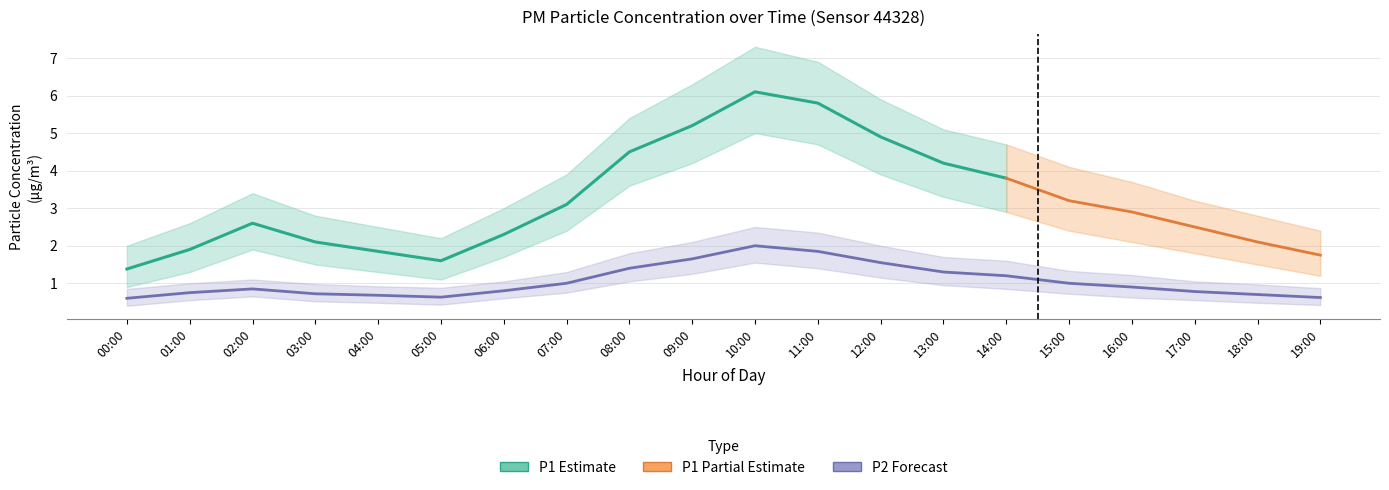

What is the approximate value at 00:00?

0.6